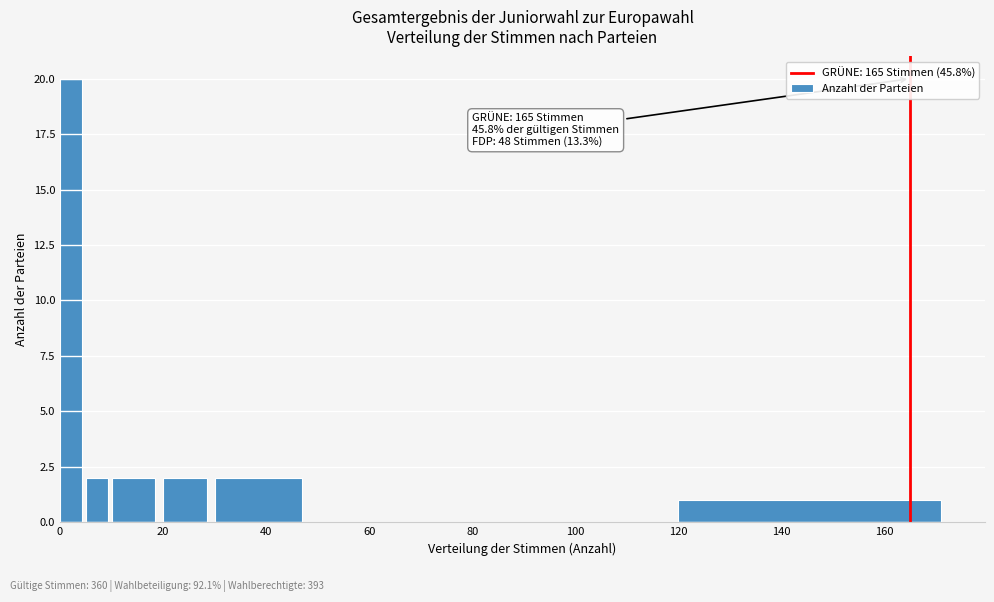

Read against the x-axis, roughly where is the centre of the tallest bar?

2